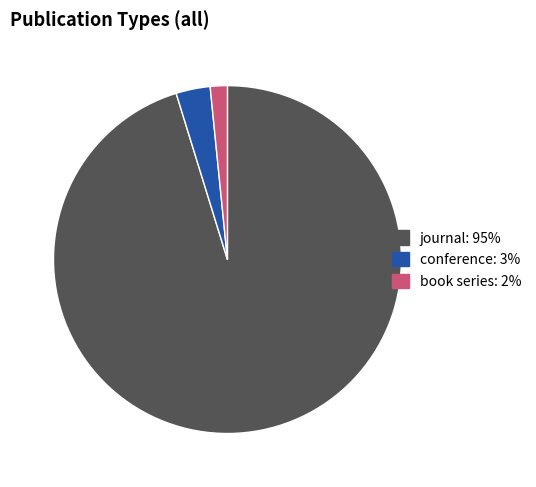

Is conference the majority of the pie?

No